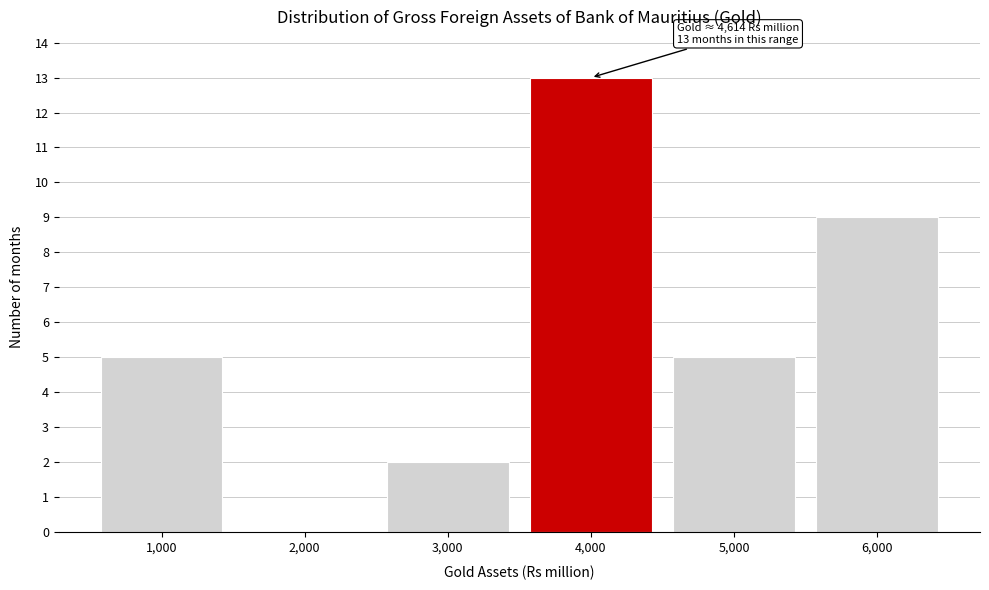

Reading right to left, extract all data points from this chart.

6,000=9	5,000=5	4,000=13	3,000=2	2,000=0	1,000=5